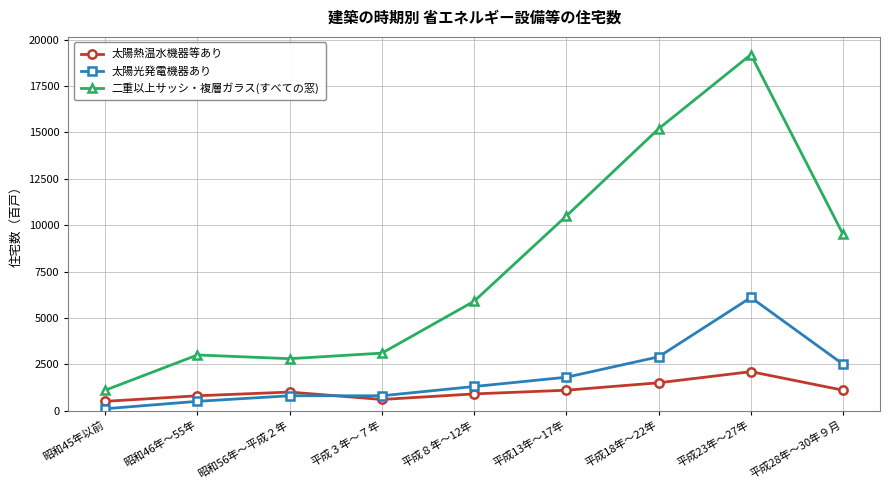

The 太陽熱温水機器等あり series shows 1830 at 平成13年～17年. True or false?

False